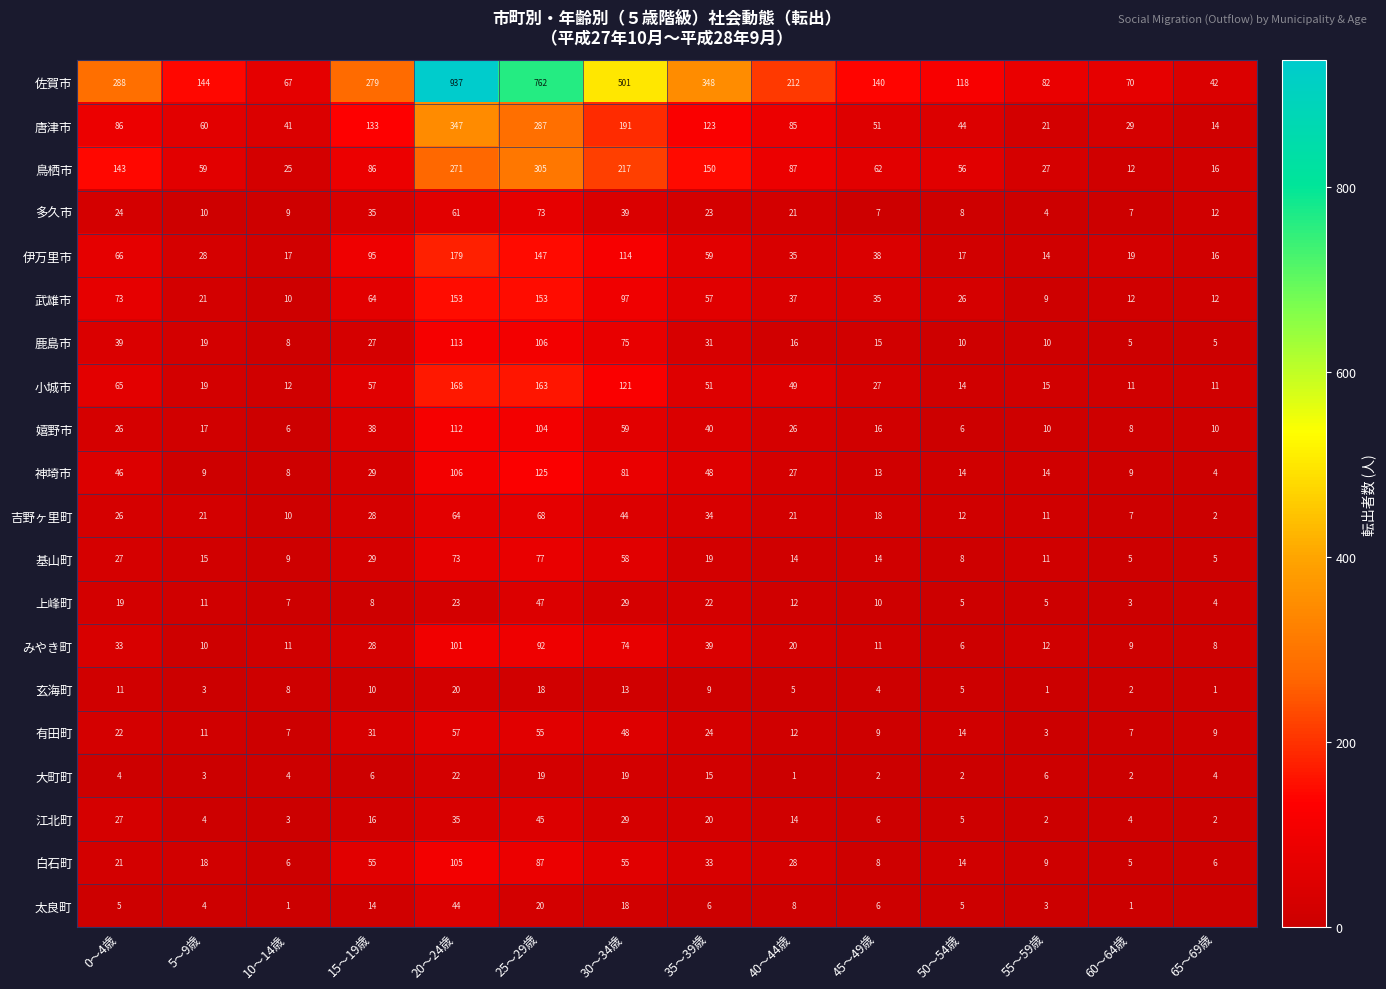

Which category has the highest value across all series?

20～24歳